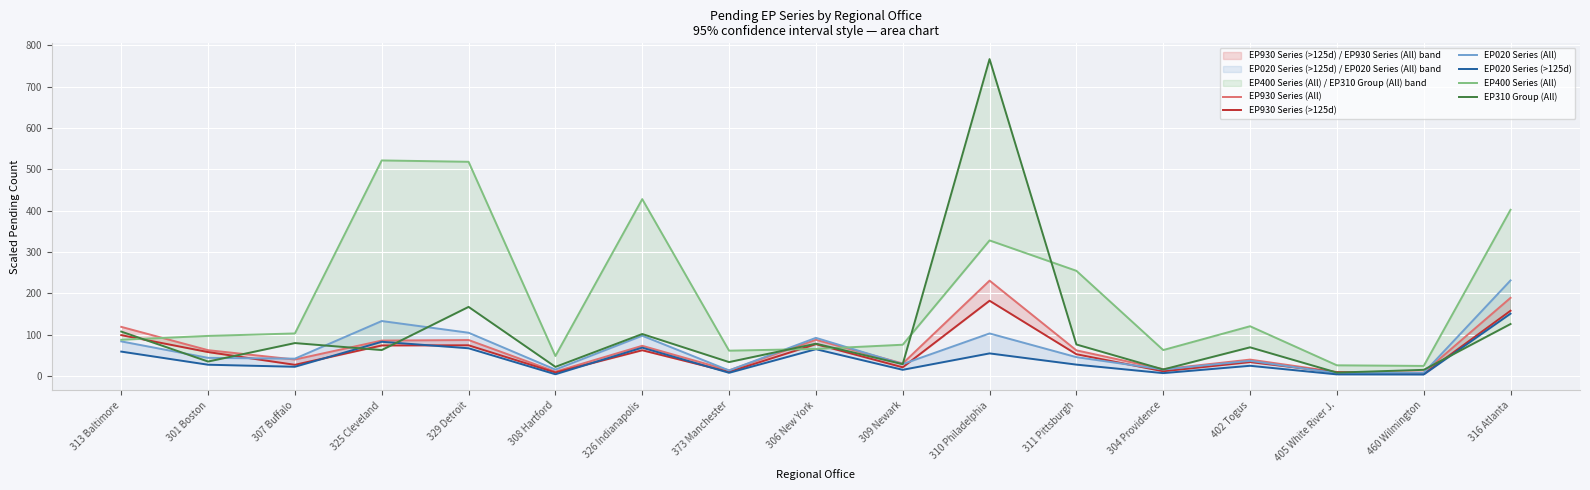

What is the total value across all series at 373 Manchester?

139.2